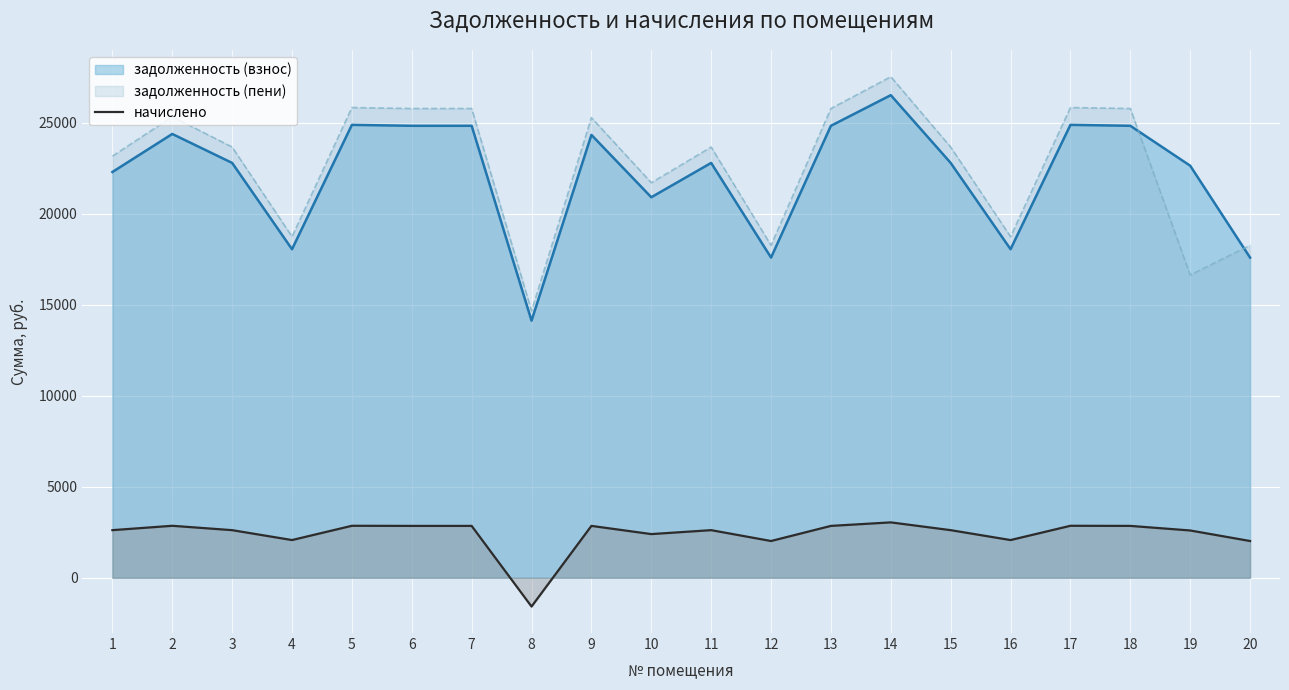

What is the difference between the highest and lowest values at 4?

16669.2